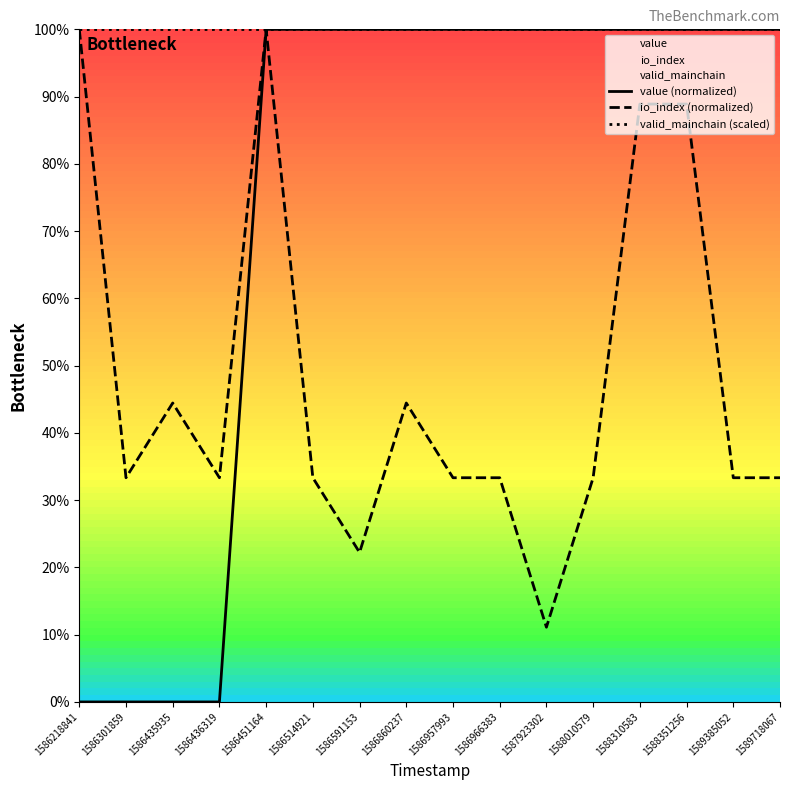

Reading right to left, transcribe all the data shown in this chart.

value (normalized): 100.0	100.0	100.0	100.0	100.0	100.0	100.0	100.0	100.0	100.0	100.0	100.0	0.0	0.0	0.0	0.0
io_index (normalized): 33.3	33.3	88.9	88.9	33.3	11.1	33.3	33.3	44.4	22.2	33.3	100.0	33.3	44.4	33.3	100.0
valid_mainchain (scaled): 100.0	100.0	100.0	100.0	100.0	100.0	100.0	100.0	100.0	100.0	100.0	100.0	100.0	100.0	100.0	100.0